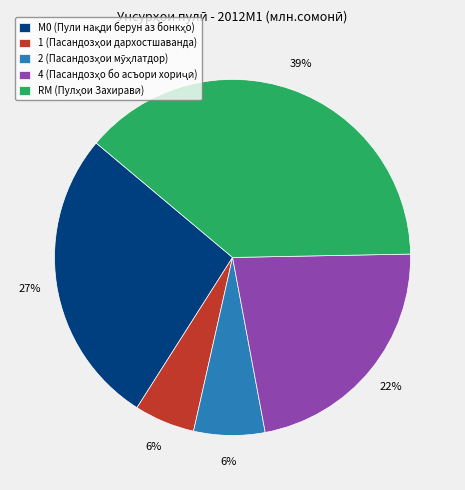

Is there any slice that represents more than half of the pie?

No